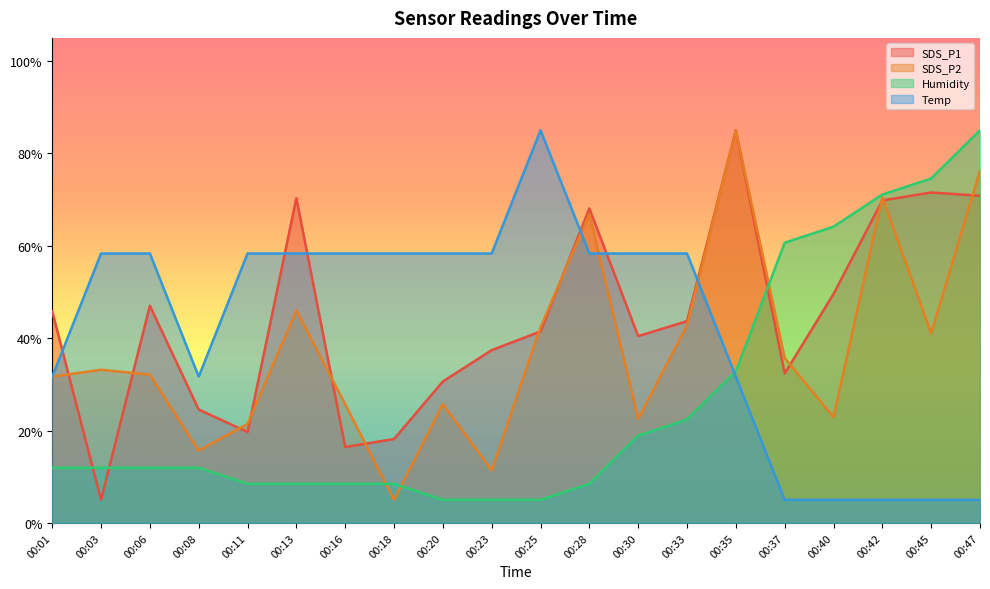

True or false: Temp and Humidity intersect in this chart.

True